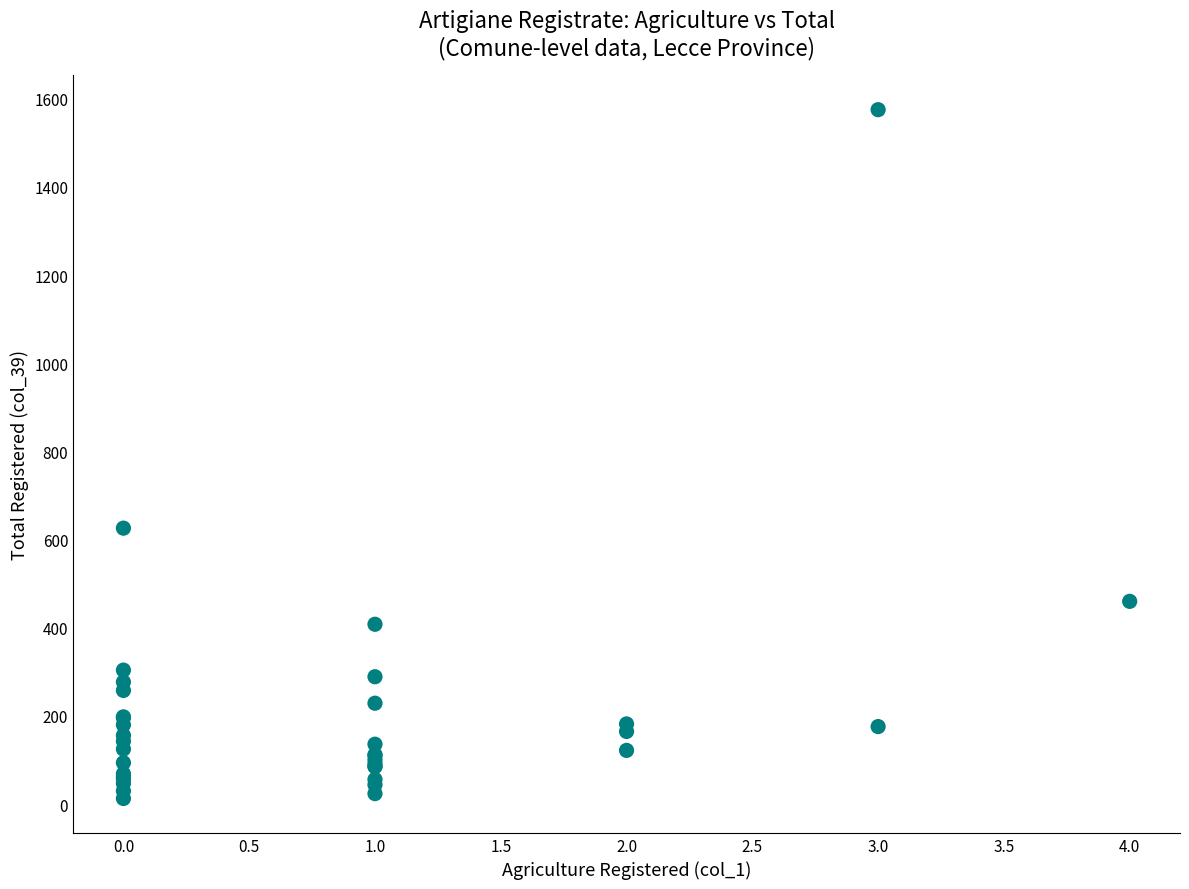

What Y value in the scatter plot is closest to 794?

626